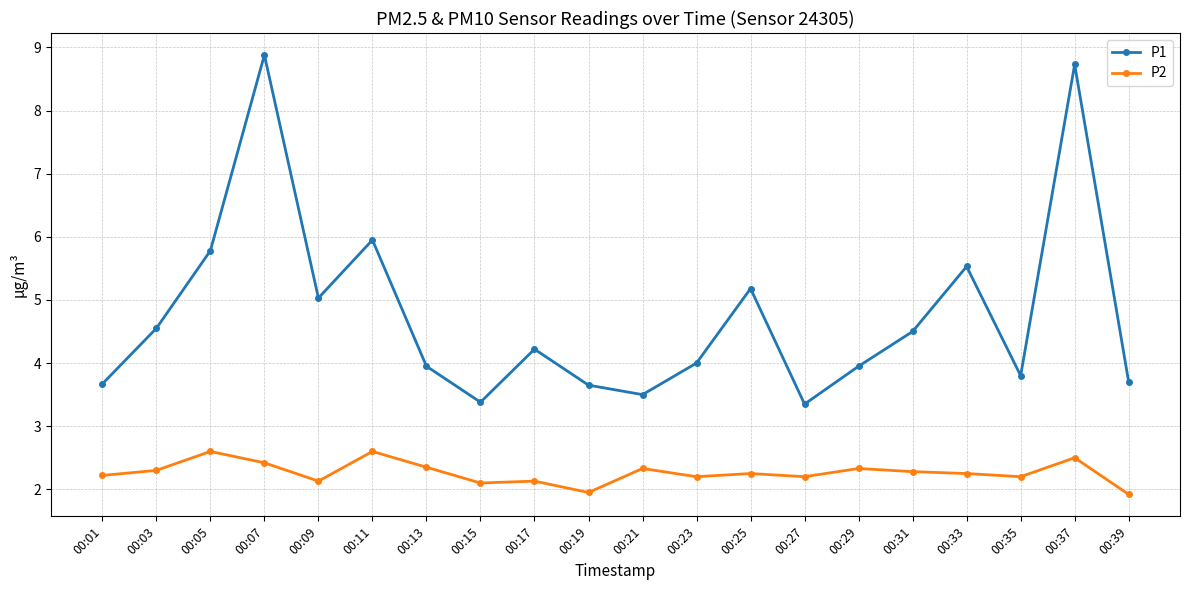

What are all the series names shown in the legend?

P1, P2